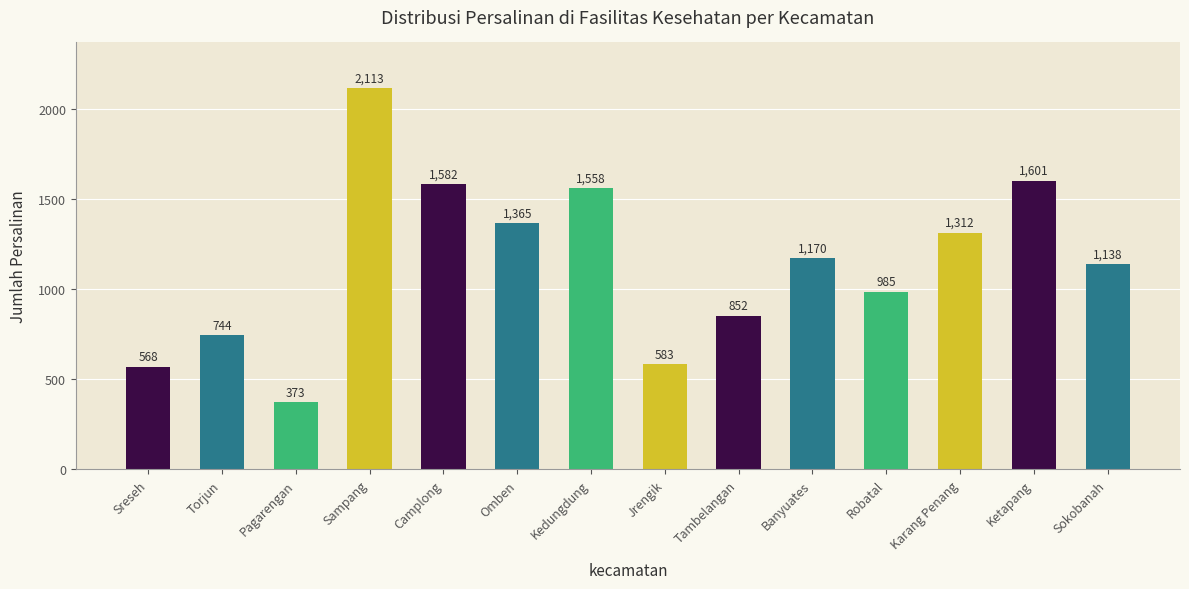

At which category does the chart reach its minimum across all series?

Pagarengan